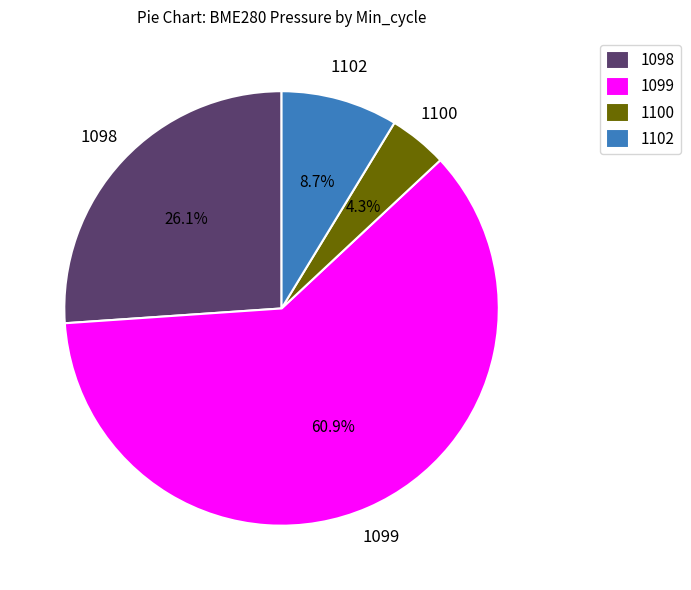

How many segments does this pie chart have?

4